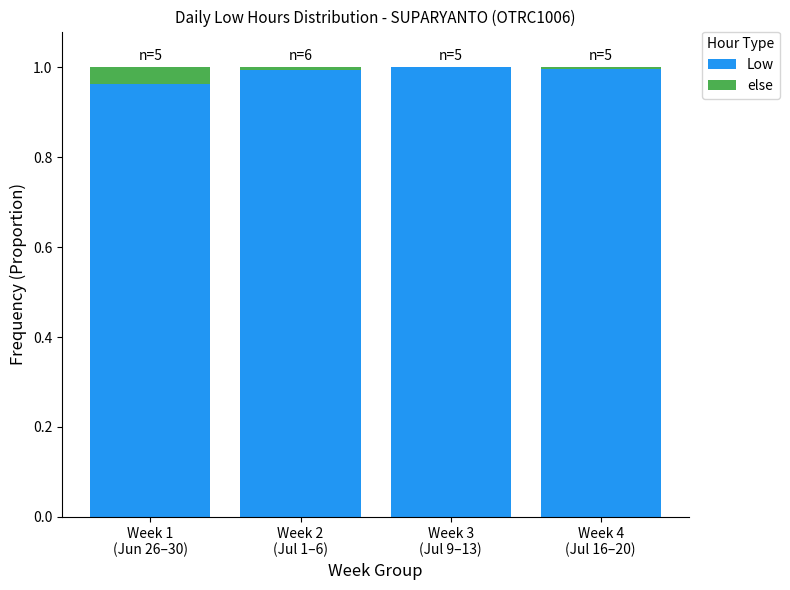

What is the label of the 2nd bar from the right?

Week 3
(Jul 9–13)